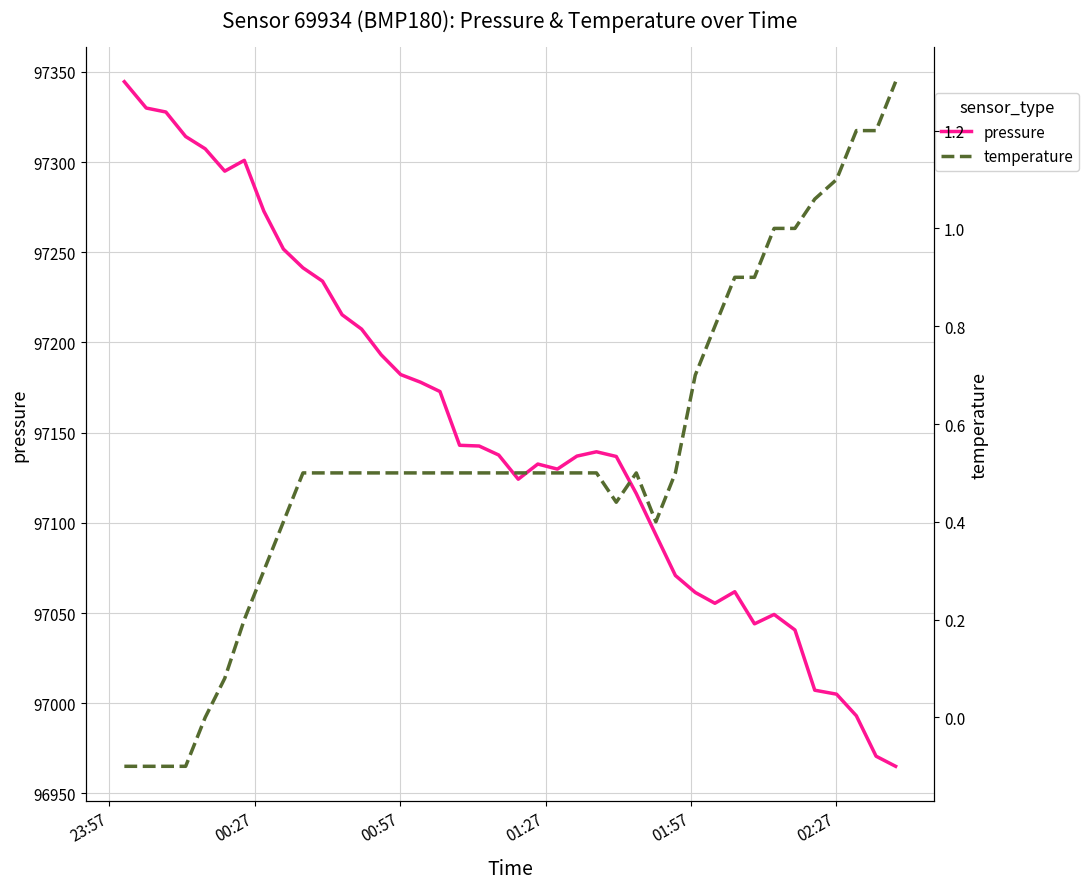

Does the chart have visible grid lines?

Yes